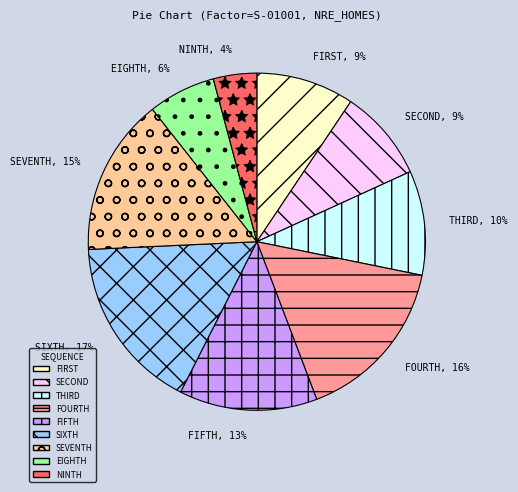

Does FIFTH represent more than half of the total?

No